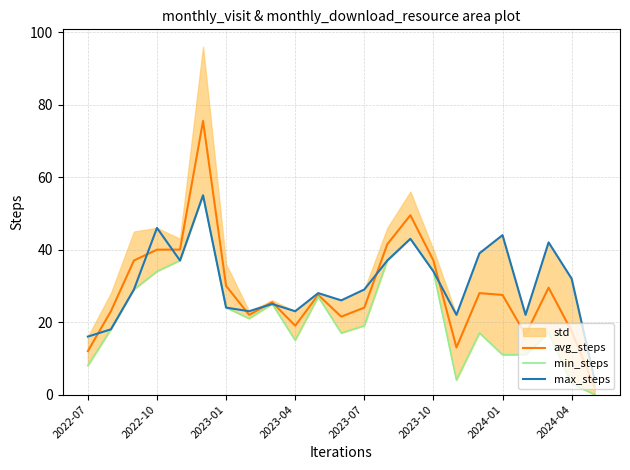

What is the difference between the maximum and minimum values in the min_steps series?

55.0